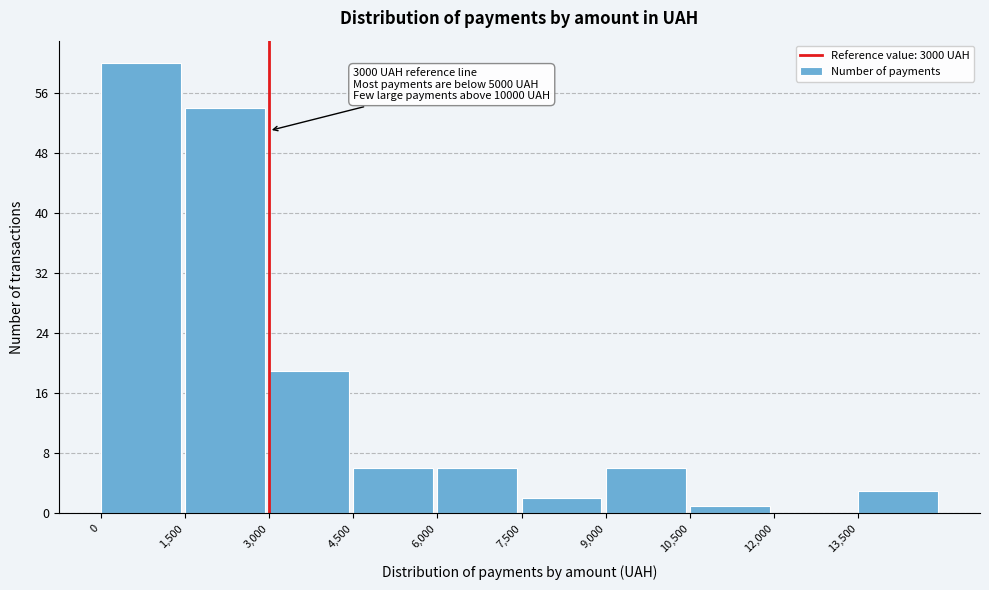

Over which range of the x-axis is the bar tallest?

0 to 1500